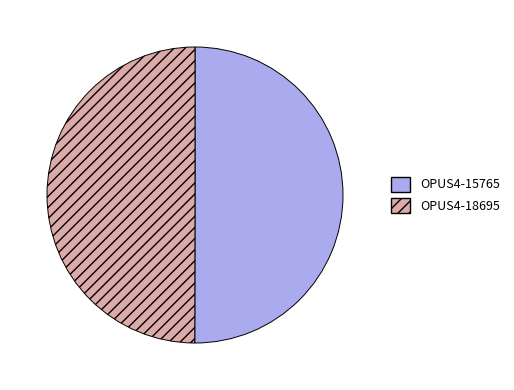

Count the number of slices in the pie.

2